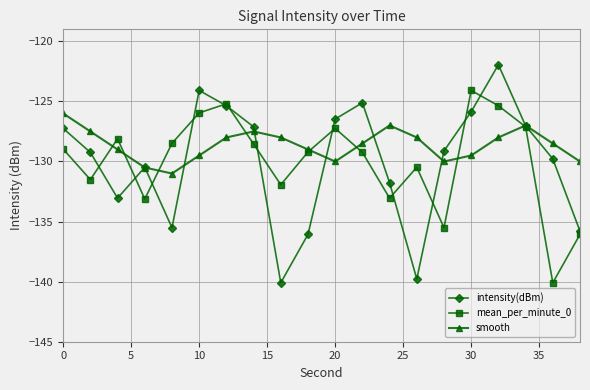

Which series has the largest total across all categories?

smooth